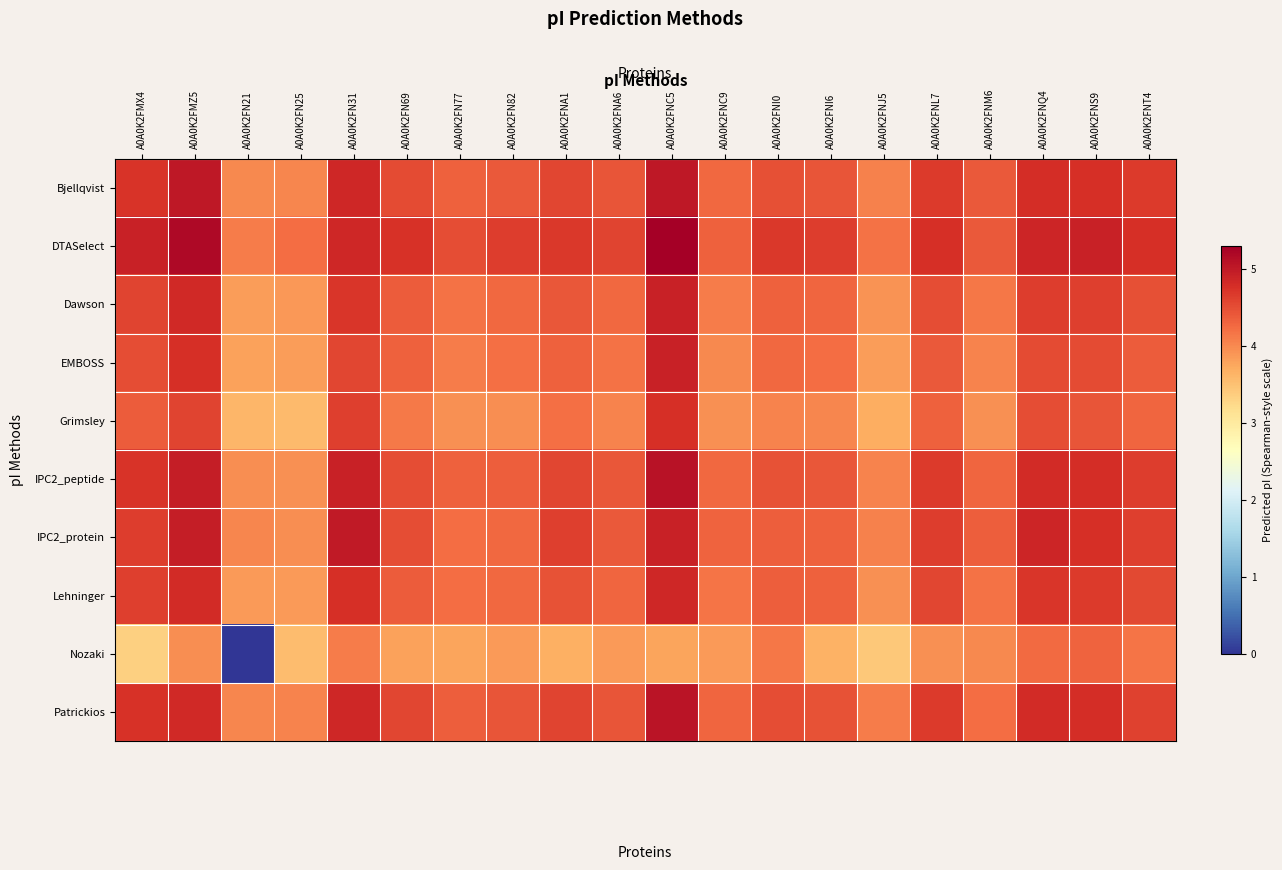

Which series has the largest total across all categories?

DTASelect